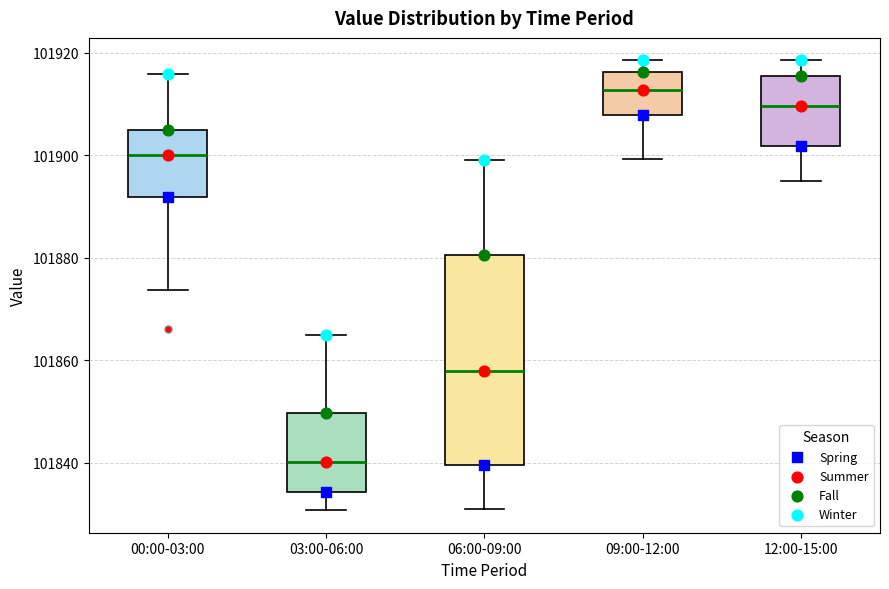

Reading left to right, read every box against the y-axis: the position of its median line, the range the box covers, and the ends of its whiskers. The values are not printed on the chart, so give them approximately, as read against the axis.

00:00-03:00: median 101900, box 101892 to 101904, whiskers 101874 to 101916
03:00-06:00: median 101840, box 101834 to 101850, whiskers 101830 to 101866
06:00-09:00: median 101858, box 101840 to 101880, whiskers 101832 to 101900
09:00-12:00: median 101912, box 101908 to 101916, whiskers 101900 to 101918
12:00-15:00: median 101910, box 101902 to 101916, whiskers 101896 to 101918